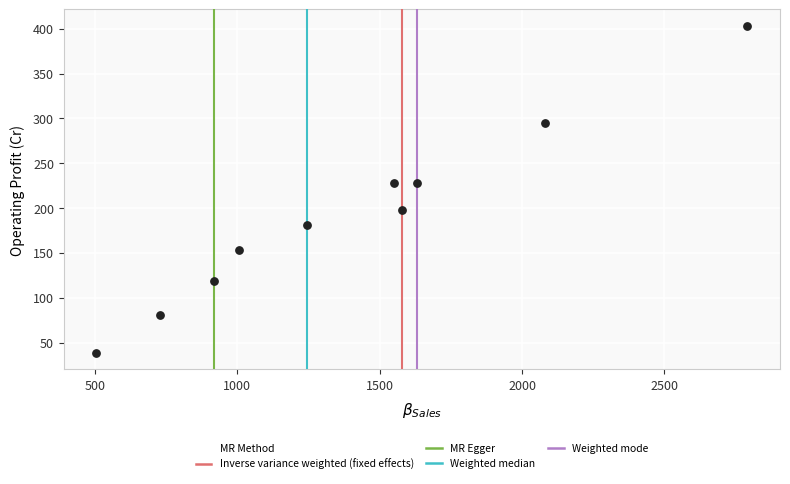

What is the range of Y values (max minus min)?

365.1